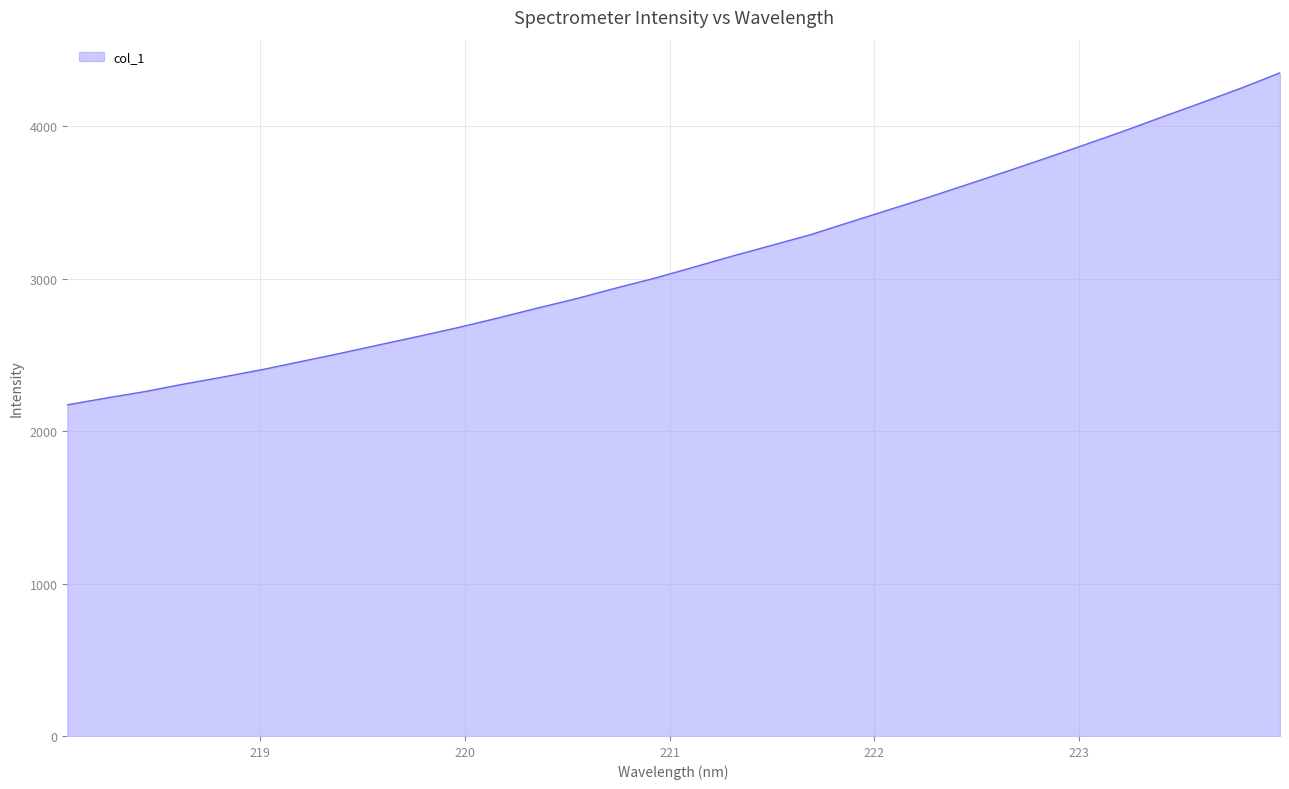

What is the smallest value displayed?

2172.7